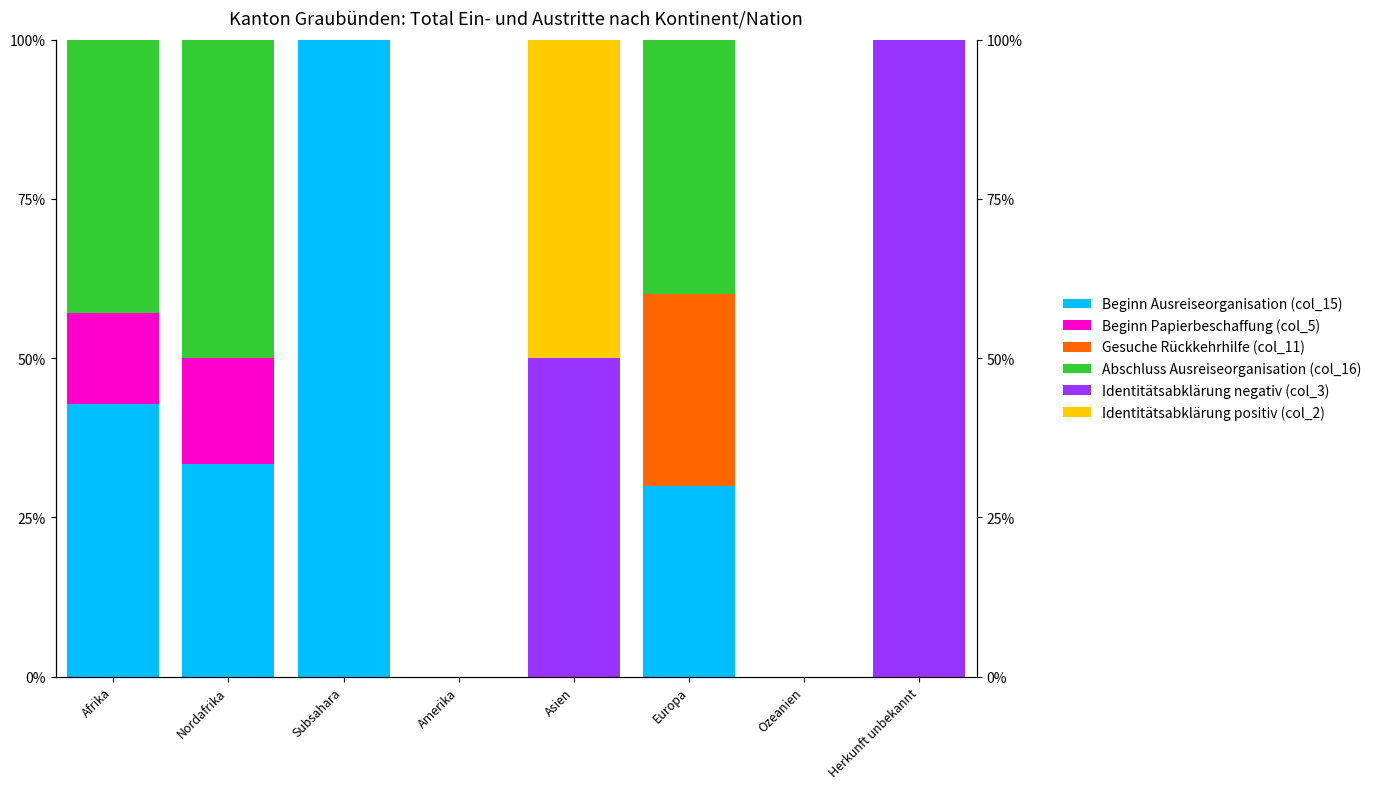

Which series has the widest spread of values?

Beginn Ausreiseorganisation (col_15)